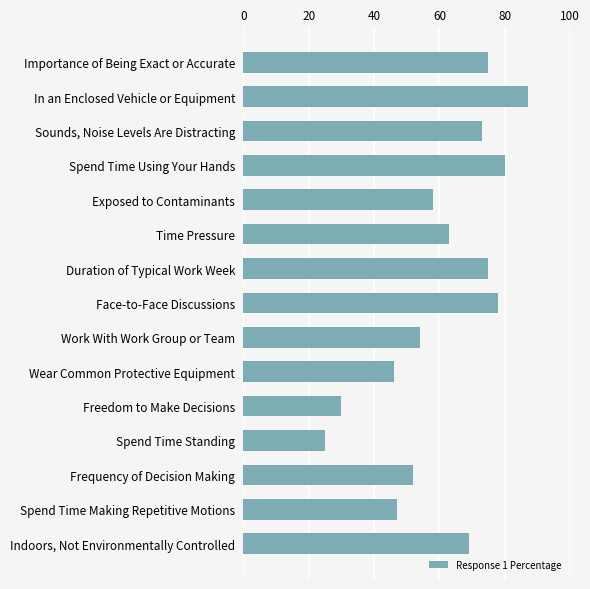

What is the maximum value shown in the chart?

87